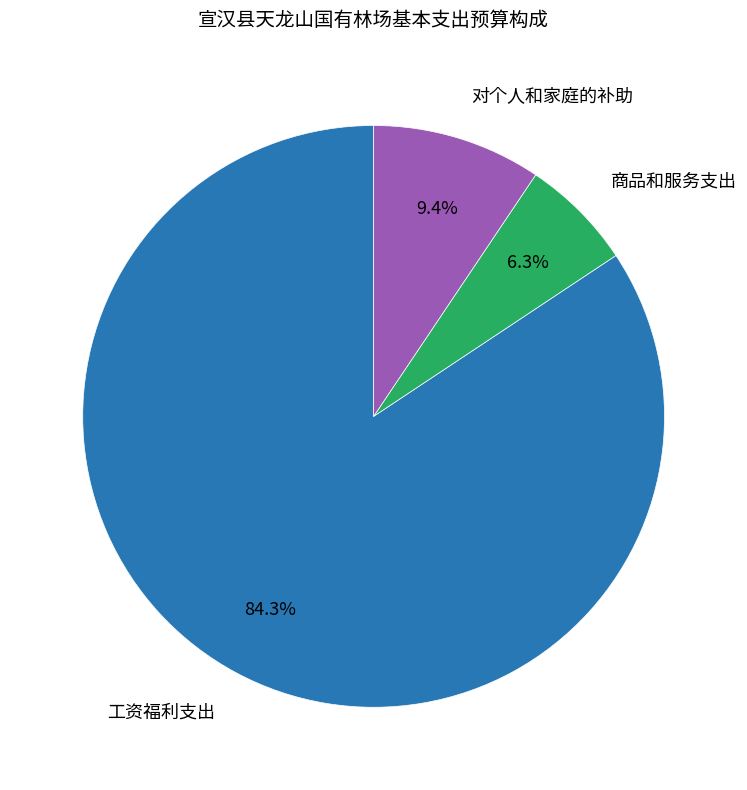

Count the number of slices in the pie.

3